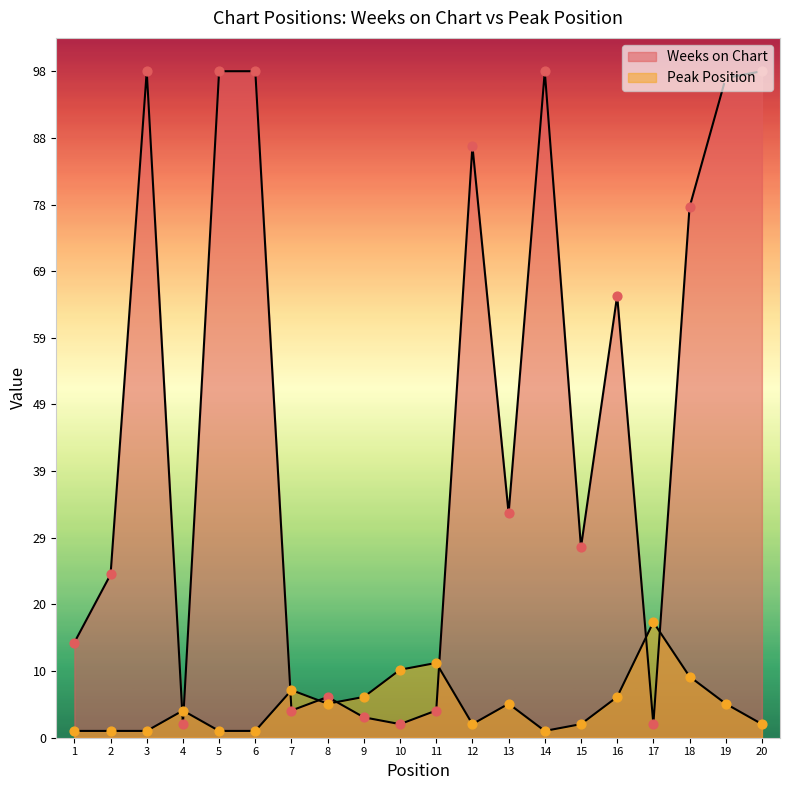

What are all the series names shown in the legend?

Weeks on Chart, Peak Position